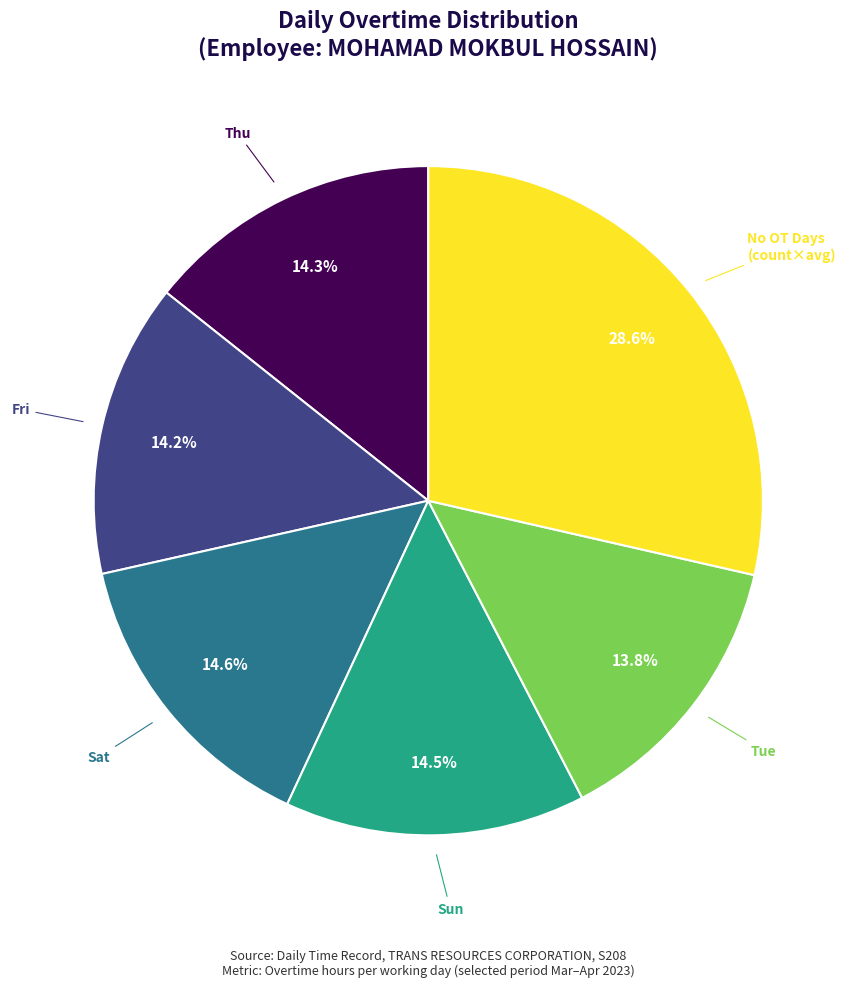

Does any single category account for the majority?

No